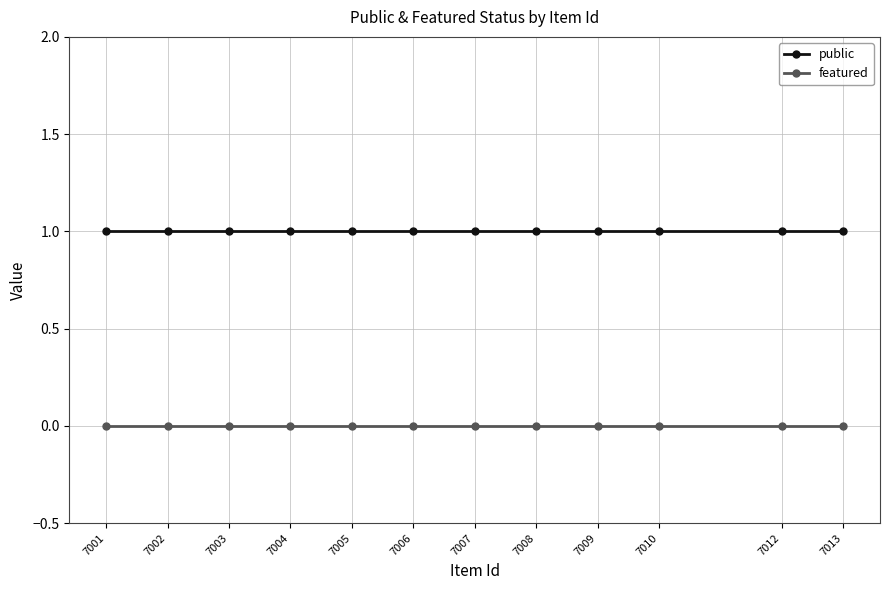

Rank the series at 7005 from highest to lowest value.

public, featured